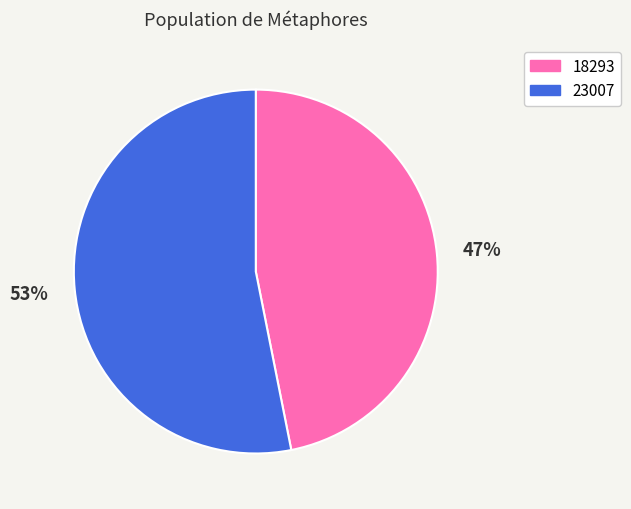

Is the sum of 18293 and 23007 greater than half?

Yes